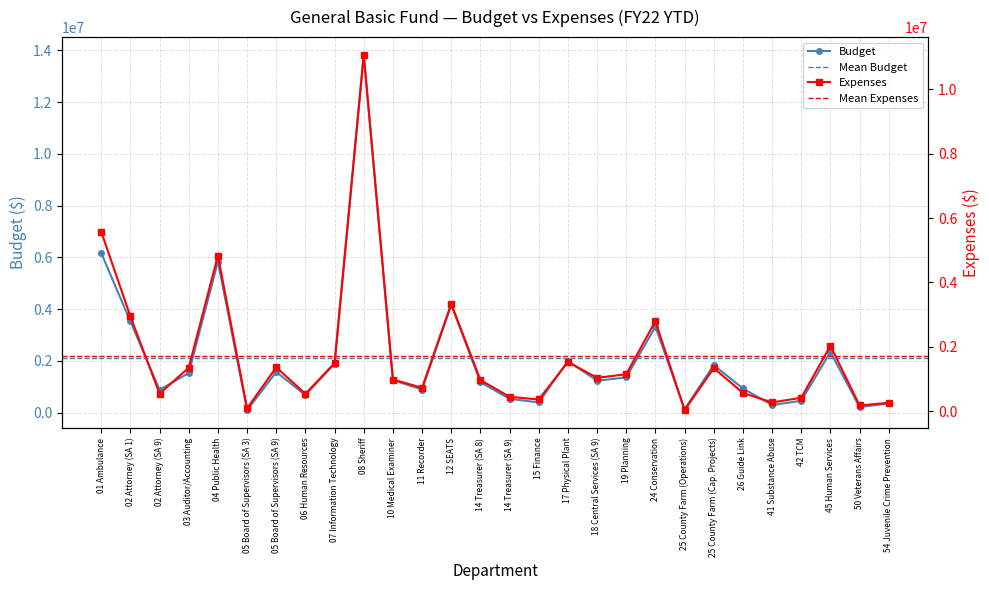

What is the label of the 1st point from the left?

01 Ambulance